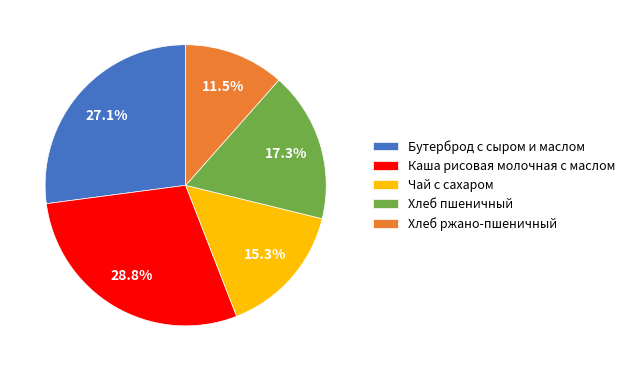

Rank the categories by value from lowest to highest.

Хлеб ржано-пшеничный, Чай с сахаром, Хлеб пшеничный, Бутерброд с сыром и маслом, Каша рисовая молочная с маслом